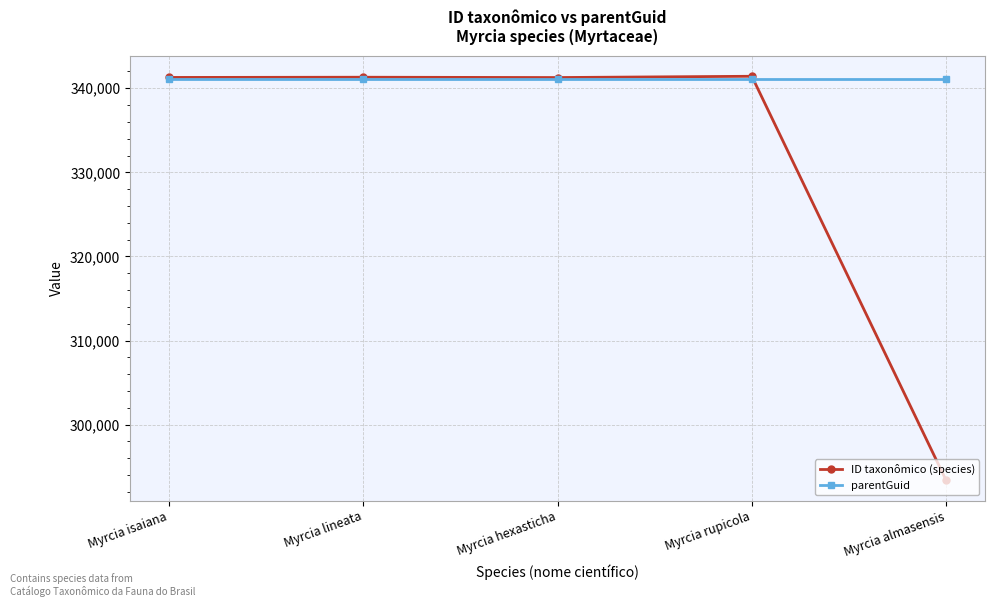

Rank the series by their average value, from highest to lowest.

parentGuid, ID taxonômico (species)